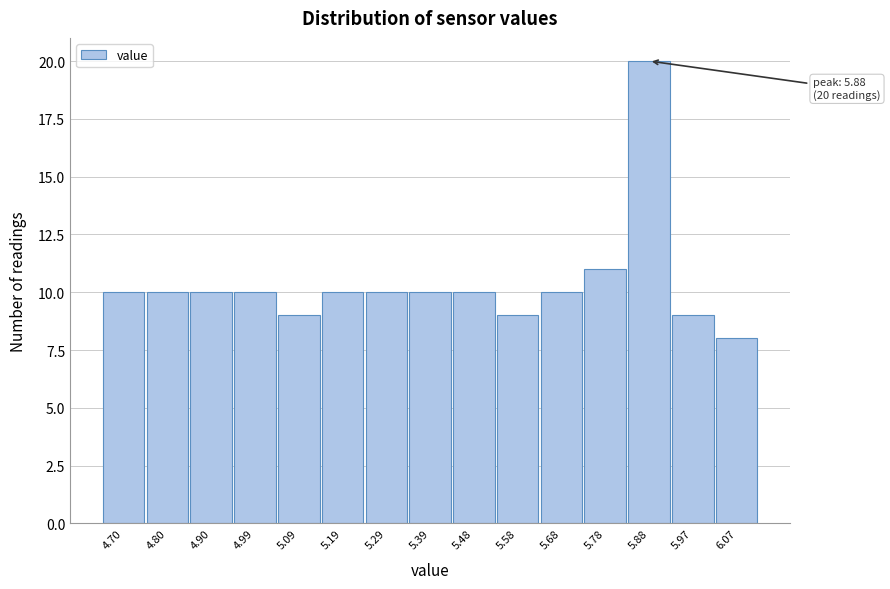

Reading left to right, list all the values displayed in this chart.

4.70=10	4.80=10	4.90=10	4.99=10	5.09=9	5.19=10	5.29=10	5.39=10	5.48=10	5.58=9	5.68=10	5.78=11	5.88=20	5.97=9	6.07=8